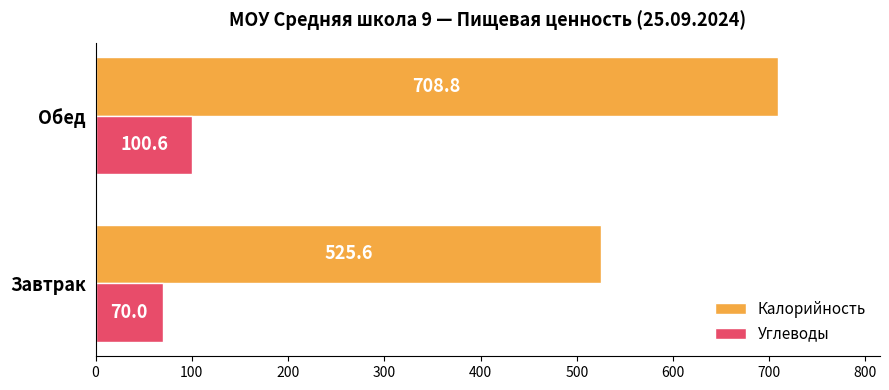

The Углеводы series shows 100.6 at Обед. True or false?

True